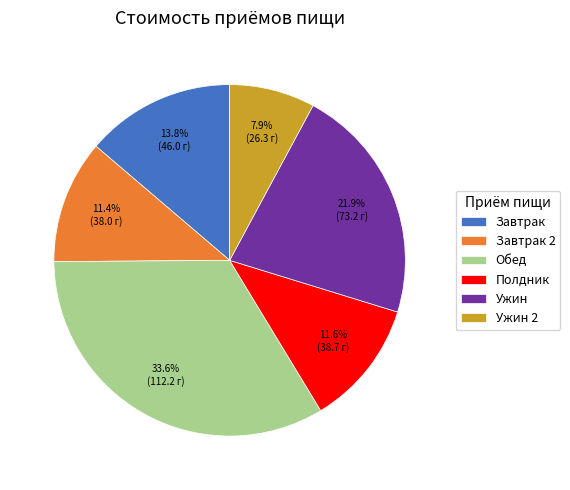

Is it true that Завтрак is 28% of the pie?

False